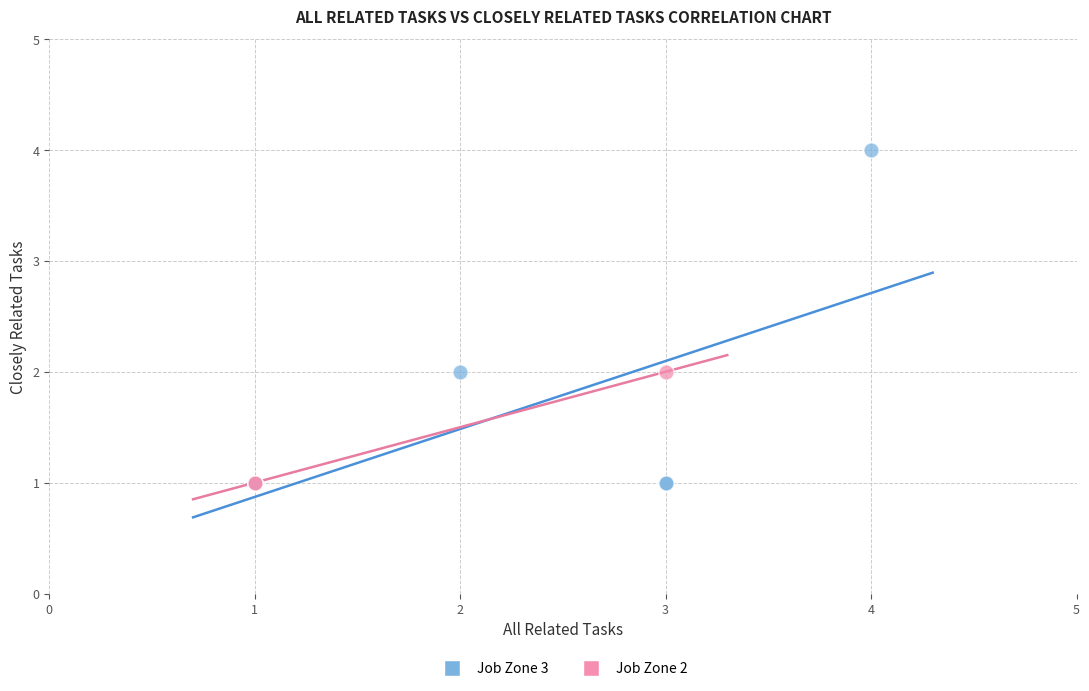

Which series has the largest Y range (max minus min)?

Job Zone 3